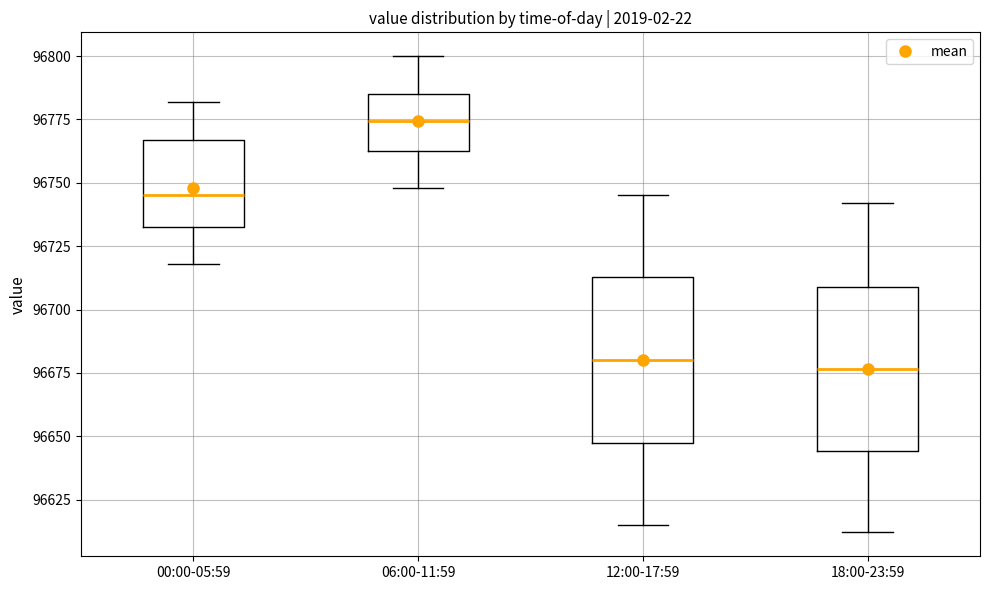

Reading left to right, read every box against the y-axis: the position of its median line, the range the box covers, and the ends of its whiskers. The values are not printed on the chart, so give them approximately, as read against the axis.

00:00-05:59: median 96745, box 96735 to 96765, whiskers 96720 to 96780
06:00-11:59: median 96775, box 96765 to 96785, whiskers 96750 to 96800
12:00-17:59: median 96680, box 96645 to 96715, whiskers 96615 to 96745
18:00-23:59: median 96675, box 96645 to 96710, whiskers 96610 to 96740